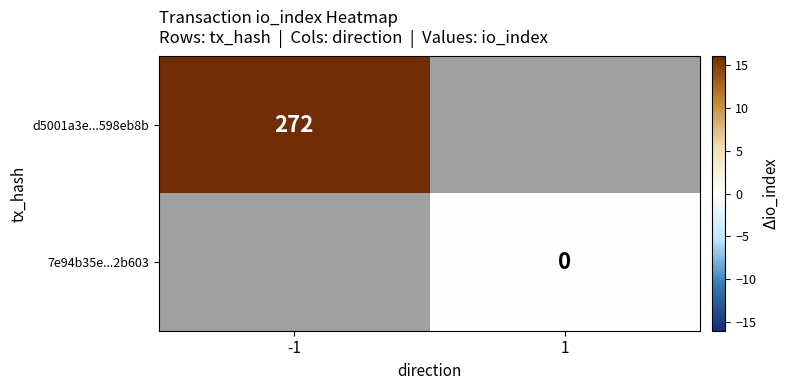

Which category has the highest value across all series?

-1